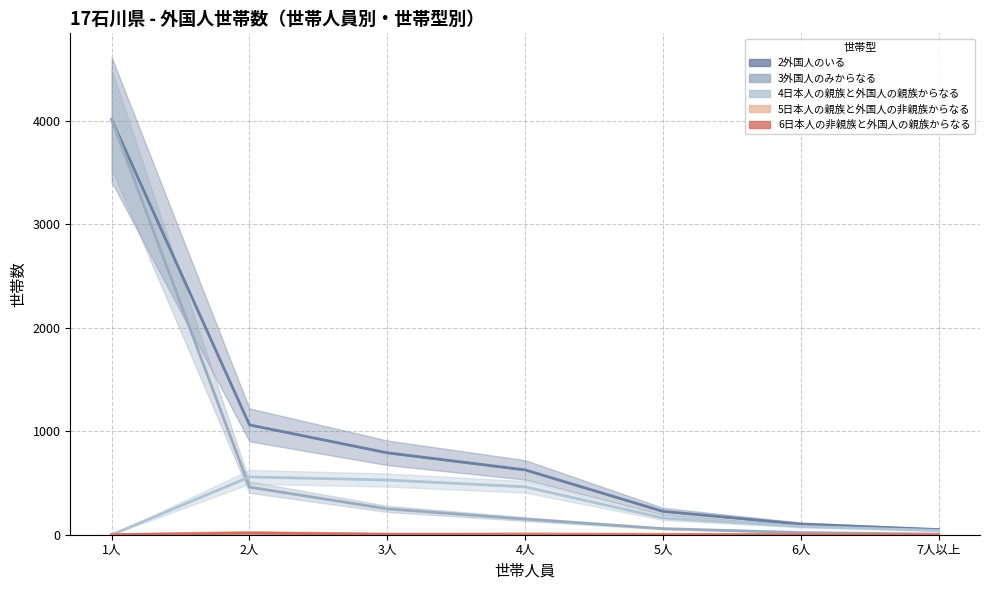

Rank the series by their maximum value, from lowest to highest.

6日本人の非親族と外国人の親族からなる, 5日本人の親族と外国人の非親族からなる, 4日本人の親族と外国人の親族からなる, 2外国人のいる, 3外国人のみからなる